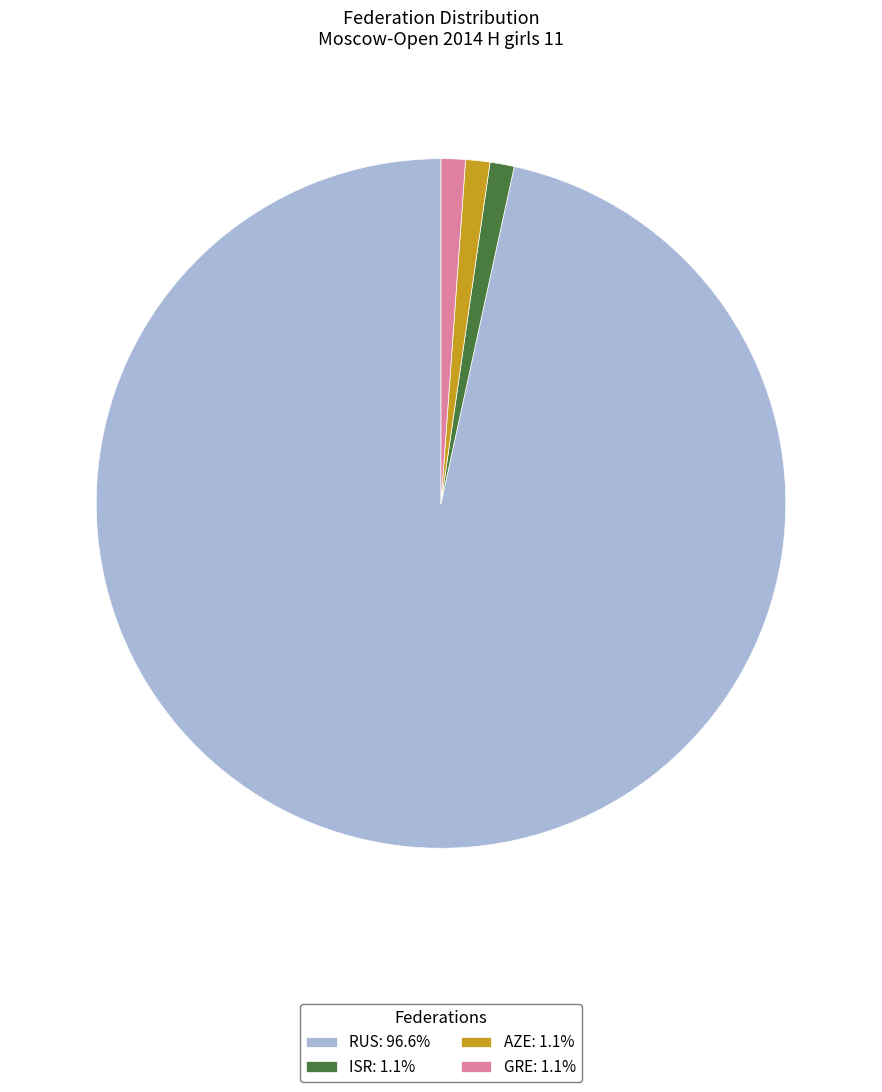

What is the ratio of the value at RUS to the value at ISR?

85.0